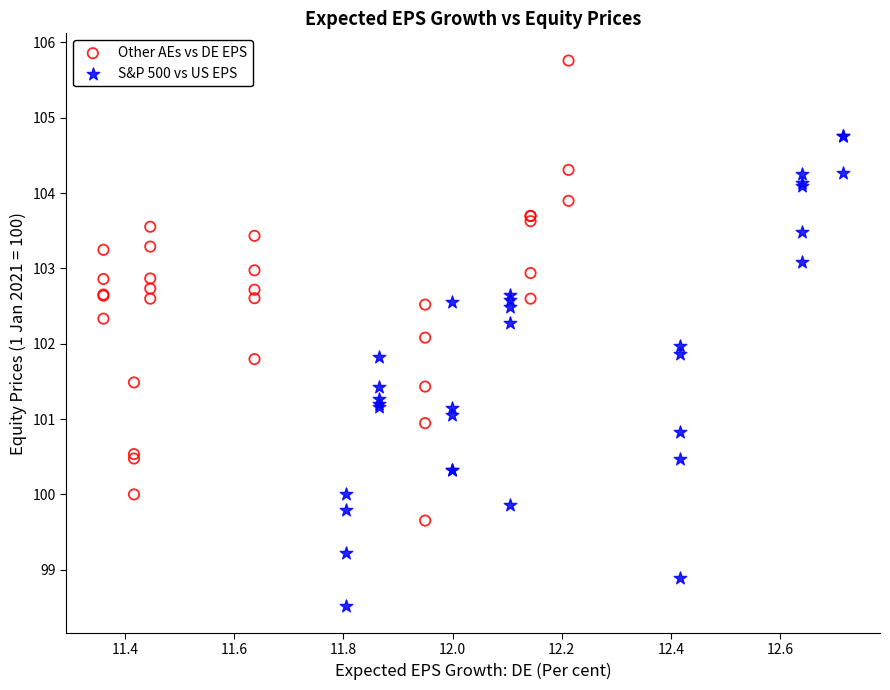

Which series reaches the minimum Y coordinate?

S&P 500 vs US EPS